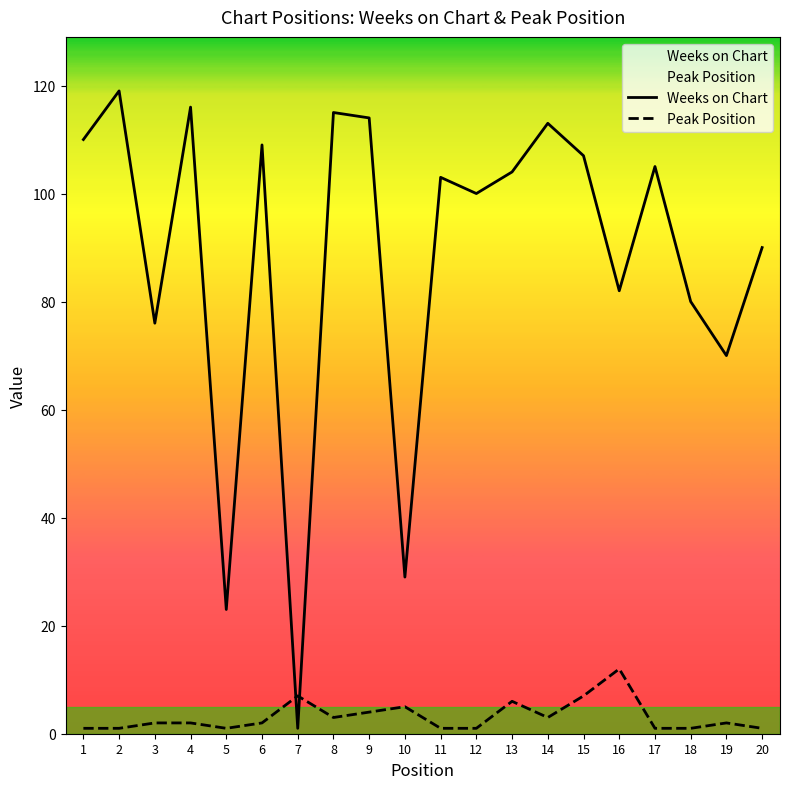

Which series has the widest spread of values?

Weeks on Chart